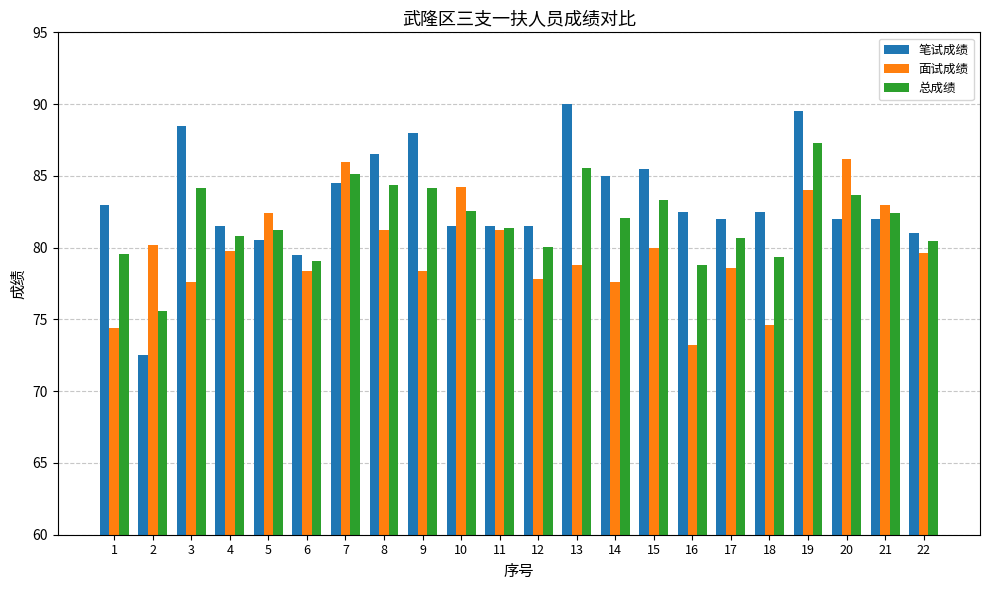

Which series changed the most between 13 and 22?

笔试成绩